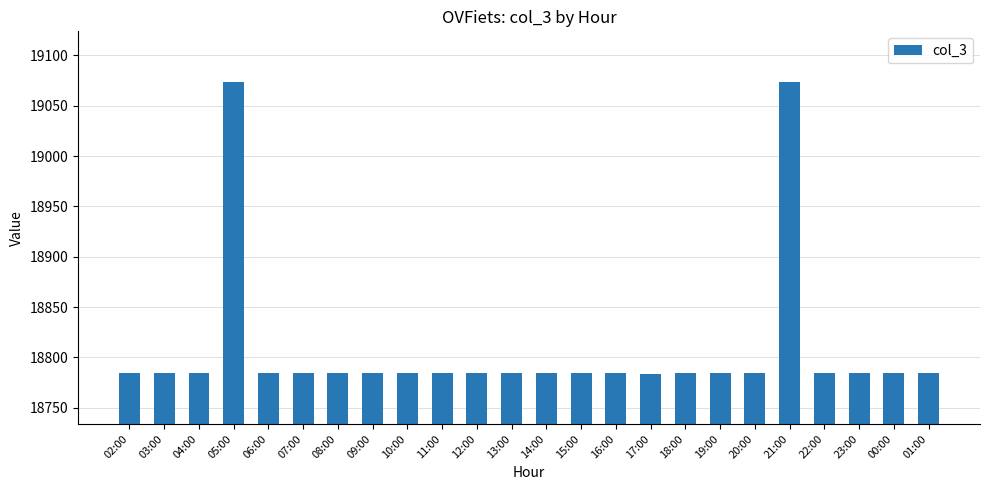

What is the smallest value displayed?

18784